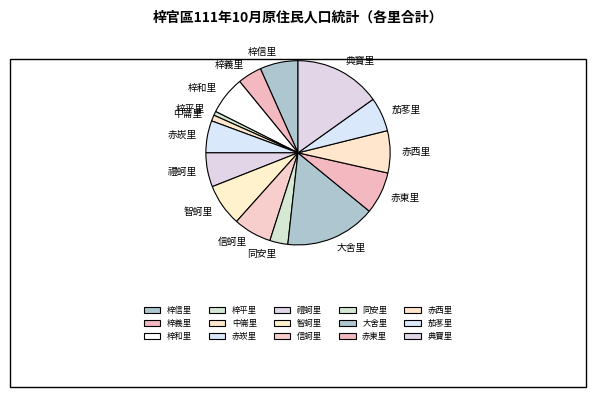

Is the sum of 大舍里 and 梓信里 greater than half?

No